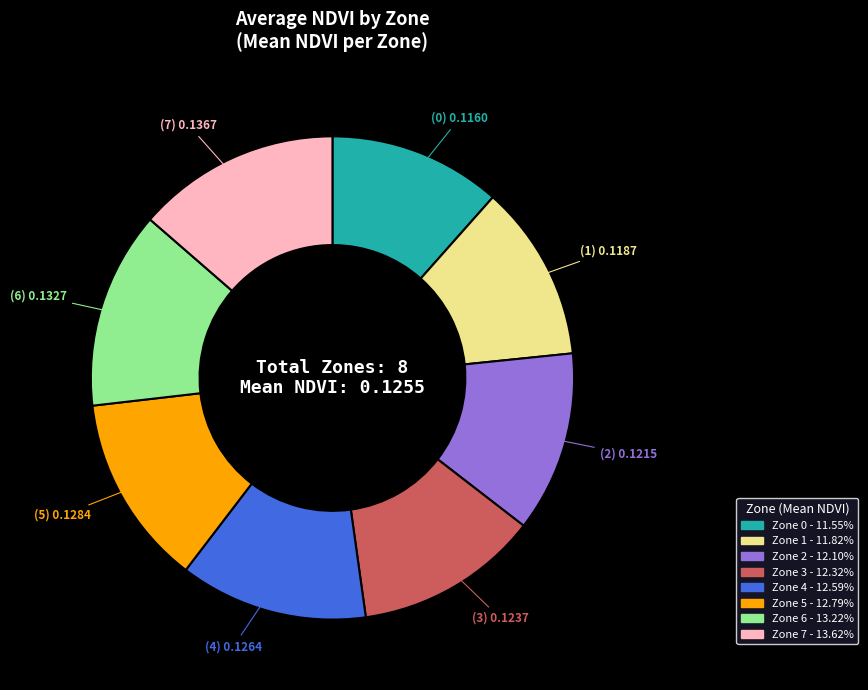

Is there any slice that represents more than half of the pie?

No